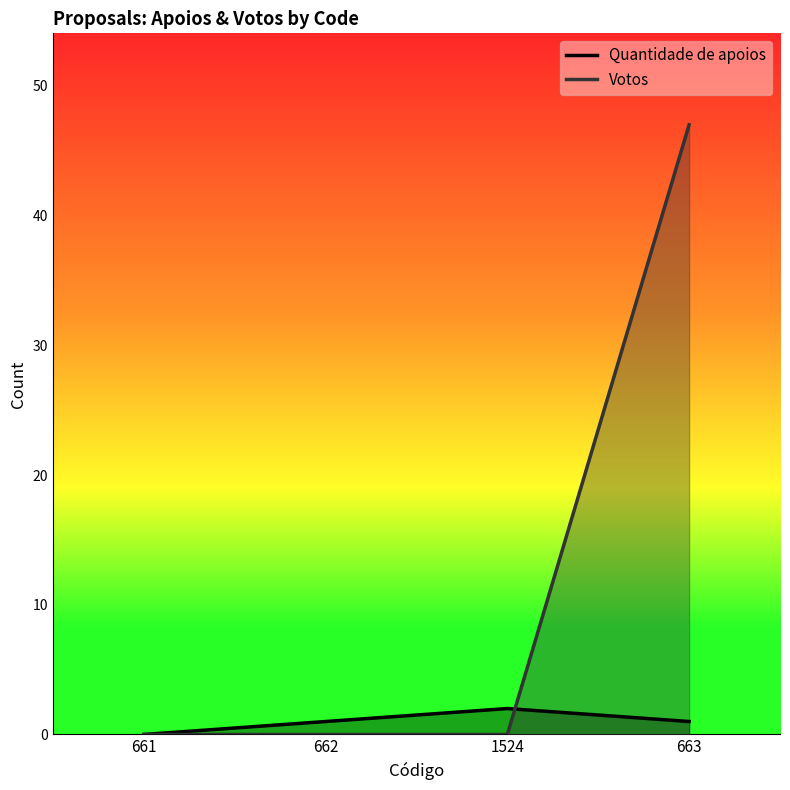

Between 663 and 662, which is larger?

663